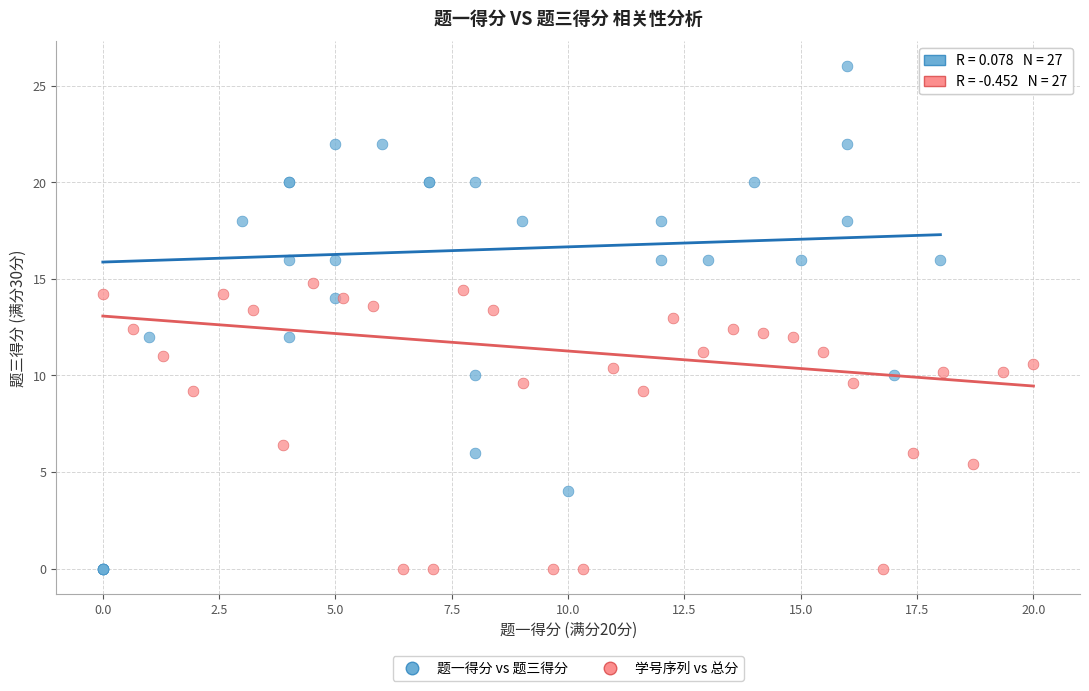

Which series contains the highest Y value?

题一得分 vs 题三得分